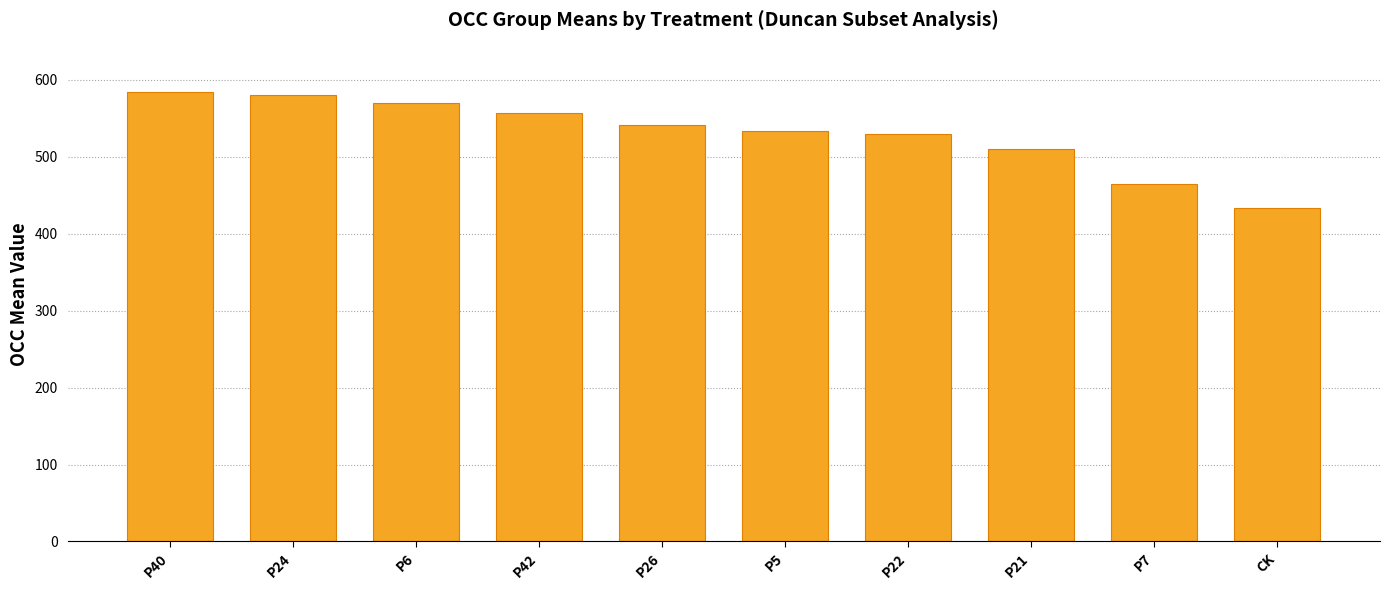

Are the bars grouped side by side (vs. stacked)?

No